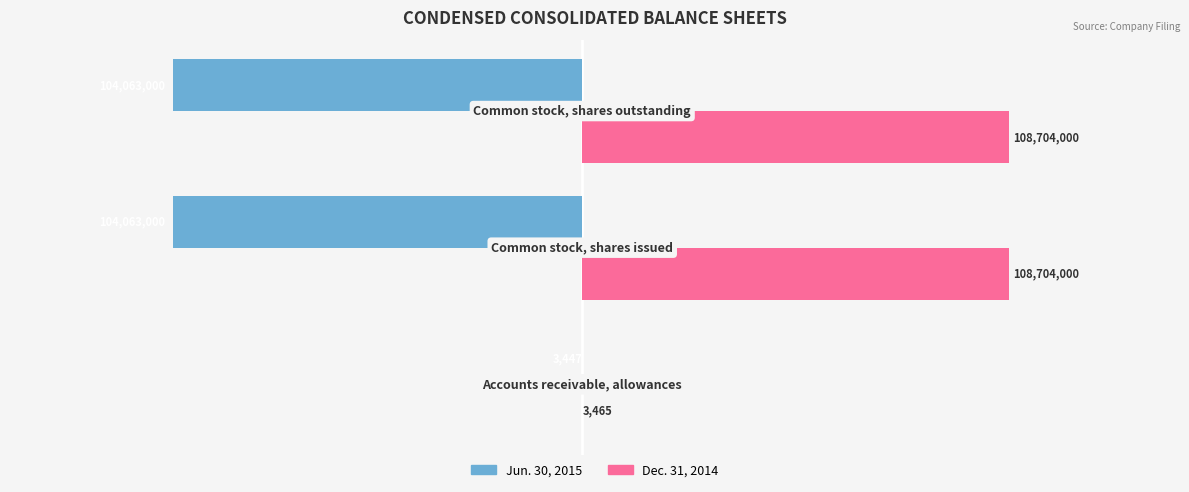

What is the greatest value displayed?

108704000